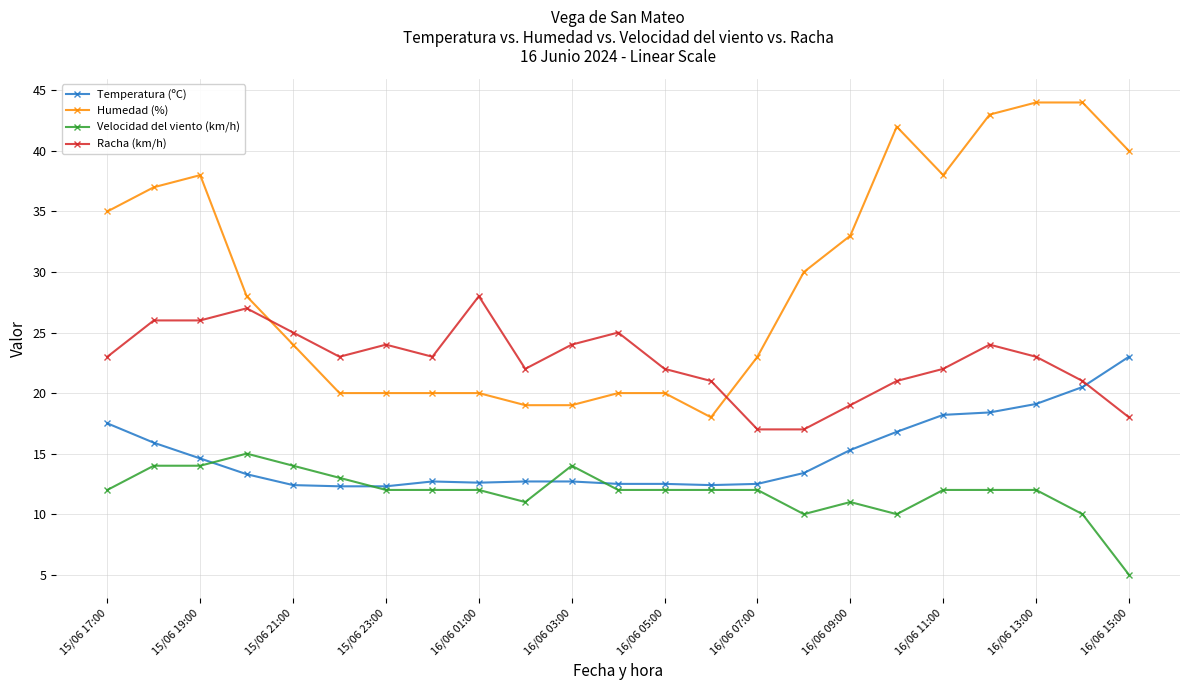

Count the number of categories in the chart.

23